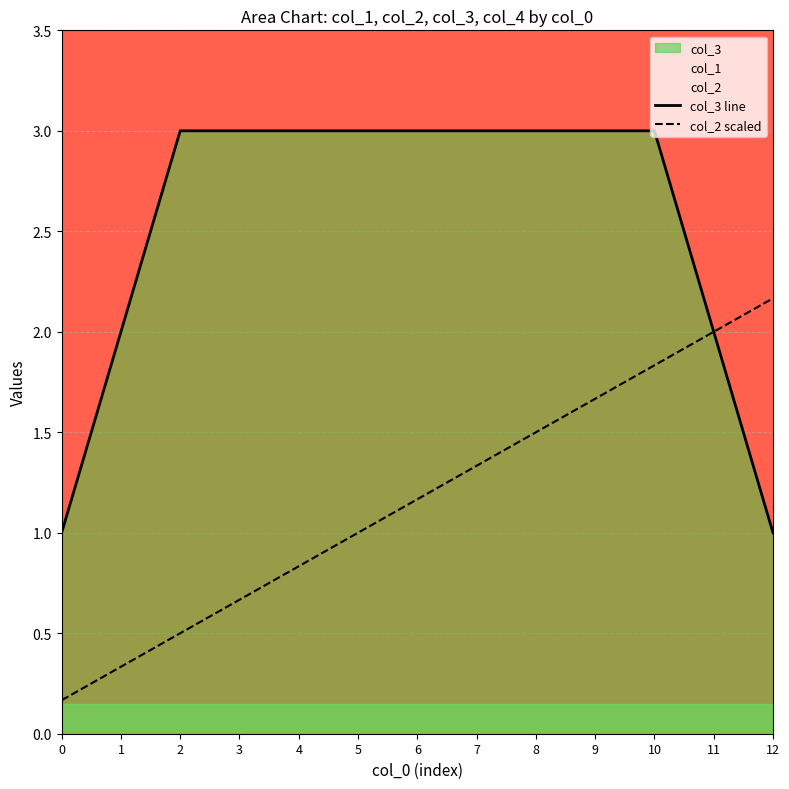

Between 8 and 9, which series saw the biggest shift?

col_2 scaled